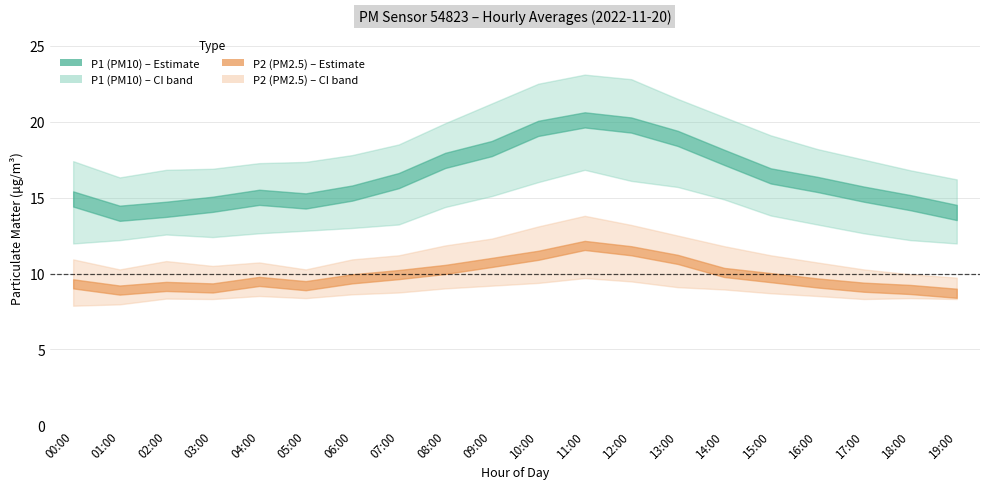

Reading left to right, extract all data points from this chart.

P1: 00:00=14.9	01:00=14.0	02:00=14.2	03:00=14.6	04:00=15.0	05:00=14.8	06:00=15.3	07:00=16.1	08:00=17.4	09:00=18.2	10:00=19.6	11:00=20.1	12:00=19.8	13:00=18.9	14:00=17.6	15:00=16.4	16:00=15.9	17:00=15.2	18:00=14.7	19:00=14.0
P1_upper: 00:00=17.4	01:00=16.3	02:00=16.8	03:00=16.9	04:00=17.3	05:00=17.4	06:00=17.8	07:00=18.5	08:00=19.9	09:00=21.2	10:00=22.5	11:00=23.1	12:00=22.8	13:00=21.5	14:00=20.3	15:00=19.1	16:00=18.2	17:00=17.5	18:00=16.8	19:00=16.2
P1_lower: 00:00=12.0	01:00=12.2	02:00=12.6	03:00=12.4	04:00=12.7	05:00=12.8	06:00=13.0	07:00=13.2	08:00=14.4	09:00=15.1	10:00=16.0	11:00=16.8	12:00=16.1	13:00=15.7	14:00=14.9	15:00=13.8	16:00=13.2	17:00=12.7	18:00=12.2	19:00=12.0
P2: 00:00=9.3	01:00=8.9	02:00=9.2	03:00=9.1	04:00=9.5	05:00=9.2	06:00=9.7	07:00=9.9	08:00=10.3	09:00=10.7	10:00=11.2	11:00=11.8	12:00=11.5	13:00=10.9	14:00=10.1	15:00=9.7	16:00=9.4	17:00=9.1	18:00=8.9	19:00=8.7
P2_upper: 00:00=10.9	01:00=10.3	02:00=10.8	03:00=10.5	04:00=10.7	05:00=10.3	06:00=10.9	07:00=11.2	08:00=11.8	09:00=12.3	10:00=13.1	11:00=13.8	12:00=13.2	13:00=12.5	14:00=11.8	15:00=11.2	16:00=10.7	17:00=10.3	18:00=9.9	19:00=9.7
P2_lower: 00:00=7.9	01:00=8.0	02:00=8.3	03:00=8.3	04:00=8.5	05:00=8.4	06:00=8.6	07:00=8.8	08:00=9.0	09:00=9.2	10:00=9.4	11:00=9.7	12:00=9.5	13:00=9.1	14:00=8.9	15:00=8.7	16:00=8.5	17:00=8.3	18:00=8.4	19:00=8.3